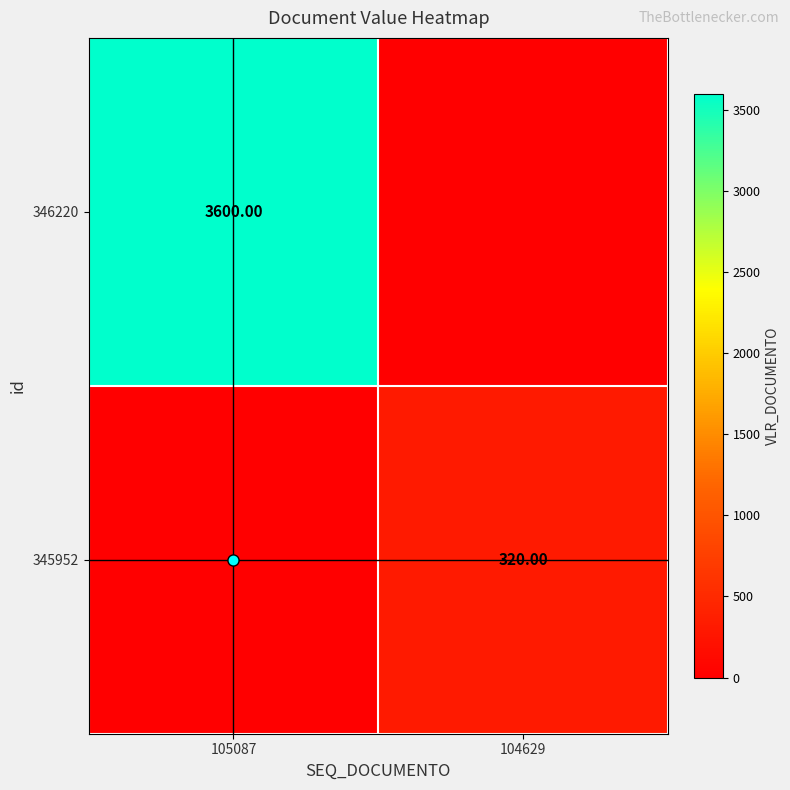

Which series has the widest spread of values?

346220